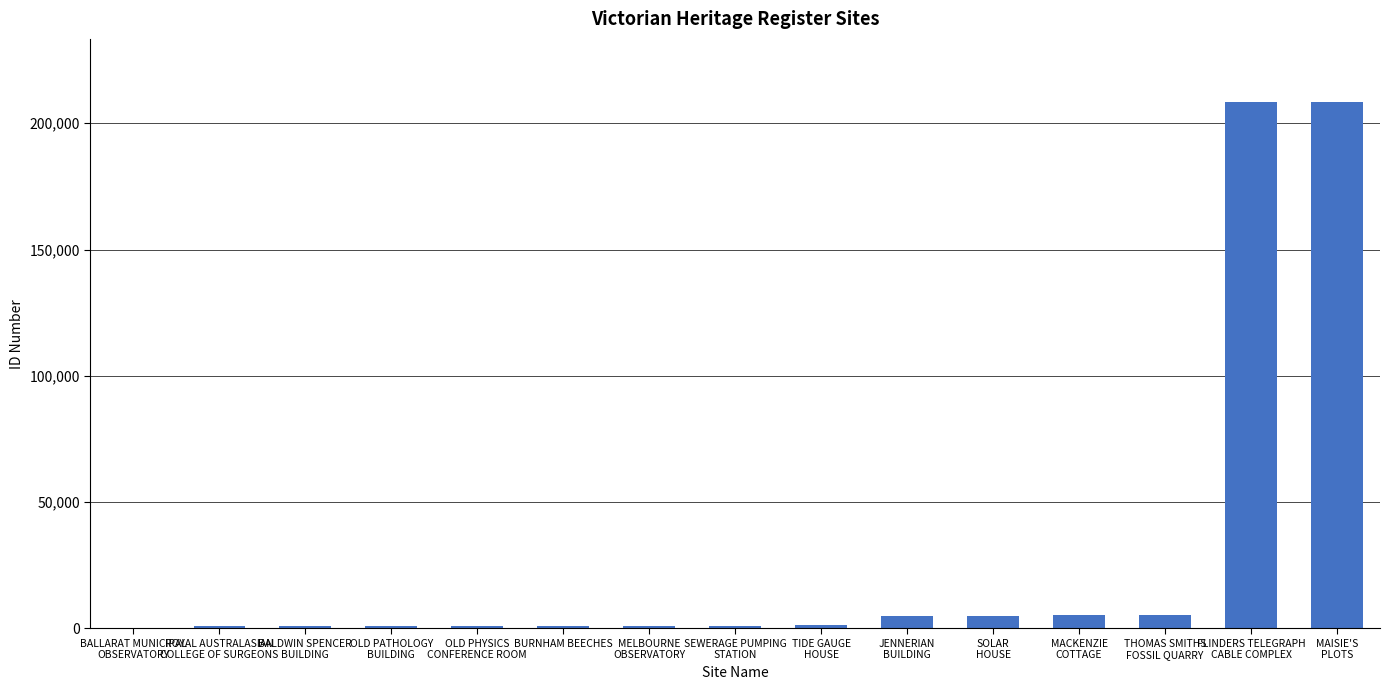

What is the greatest value displayed?

208374